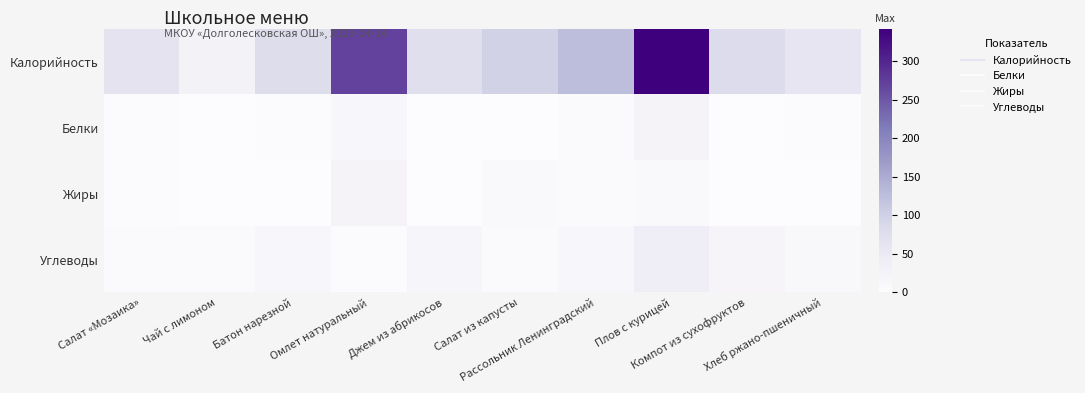

At how many categories does at least one series exceed 69?

7